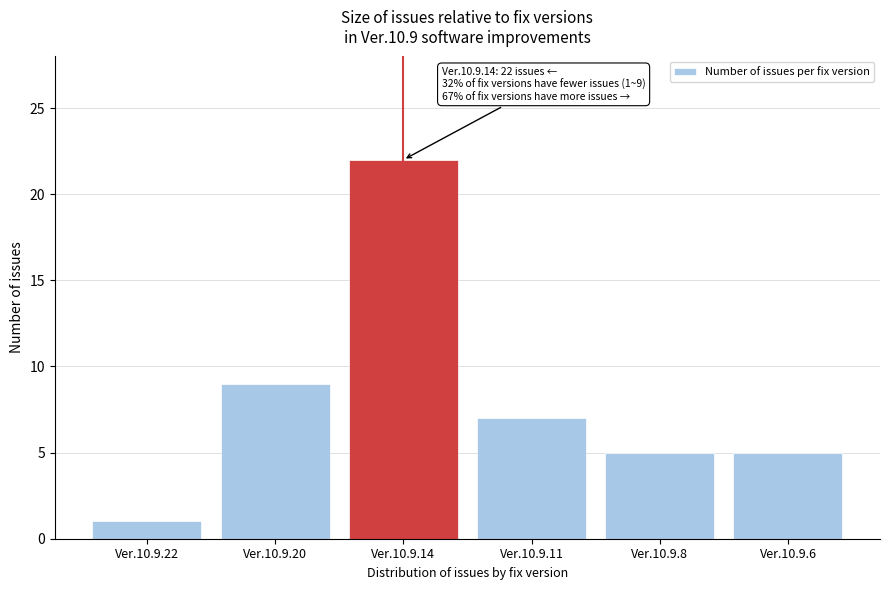

Reading left to right, list all the values displayed in this chart.

1	9	22	7	5	5